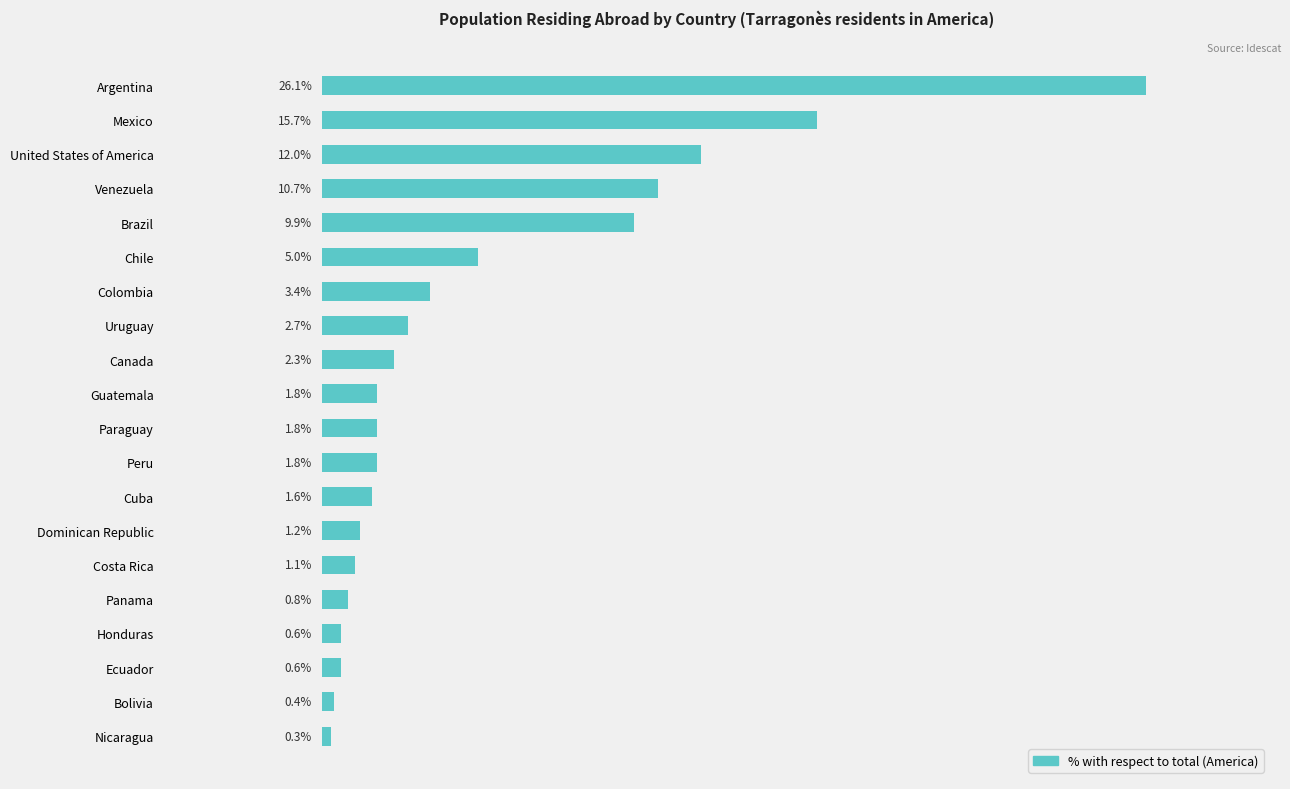

Which has a higher value, Panama or Cuba?

Cuba